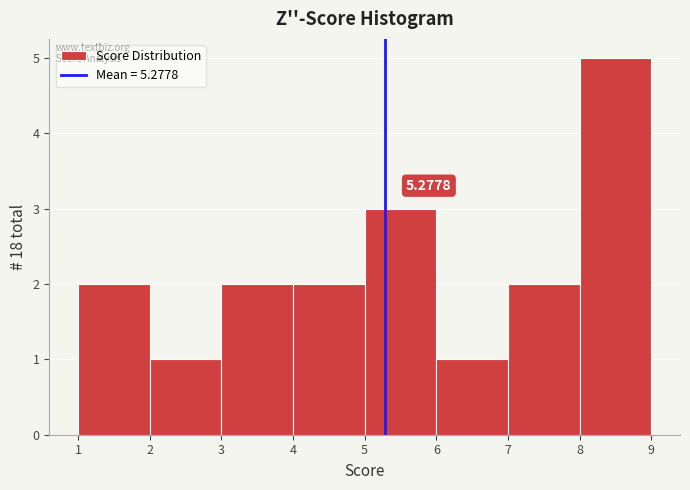

Which range on the x-axis has the tallest bar?

8 to 9